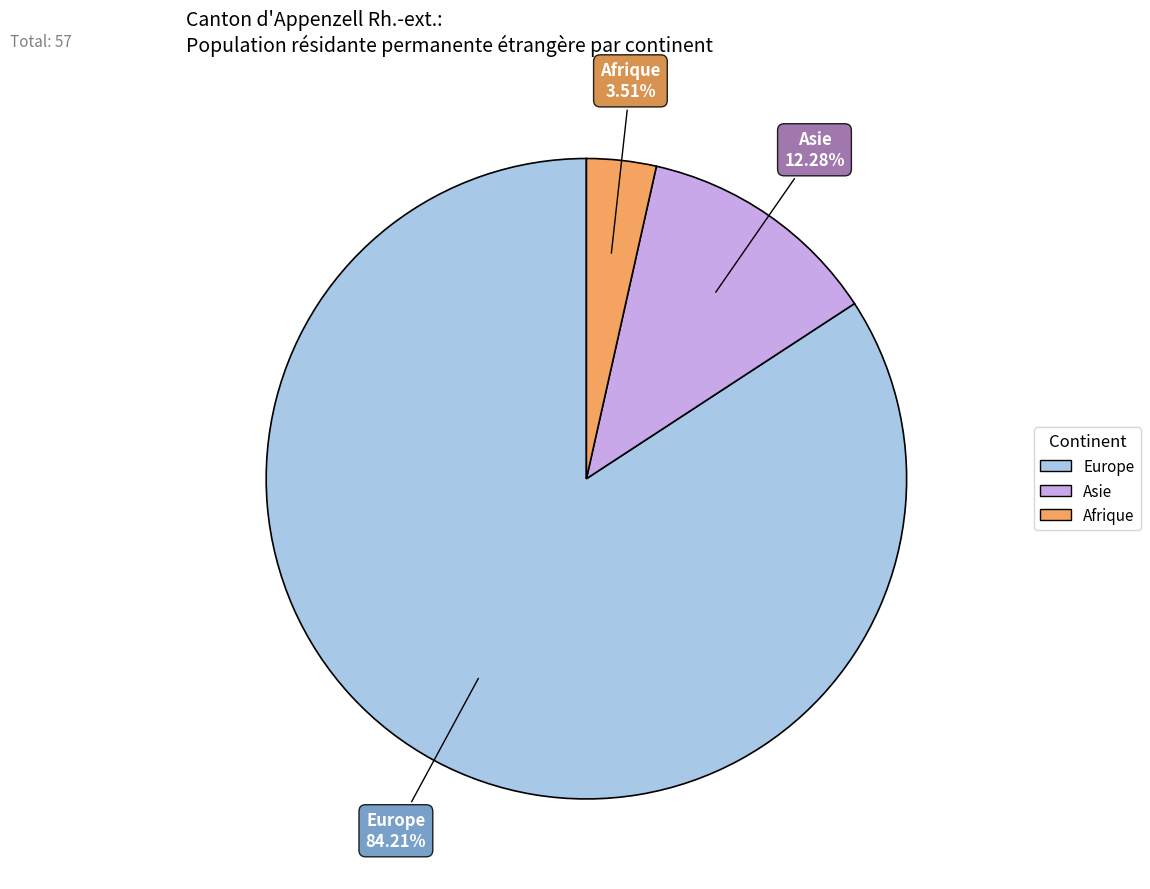

Is there a majority slice in this chart?

Yes